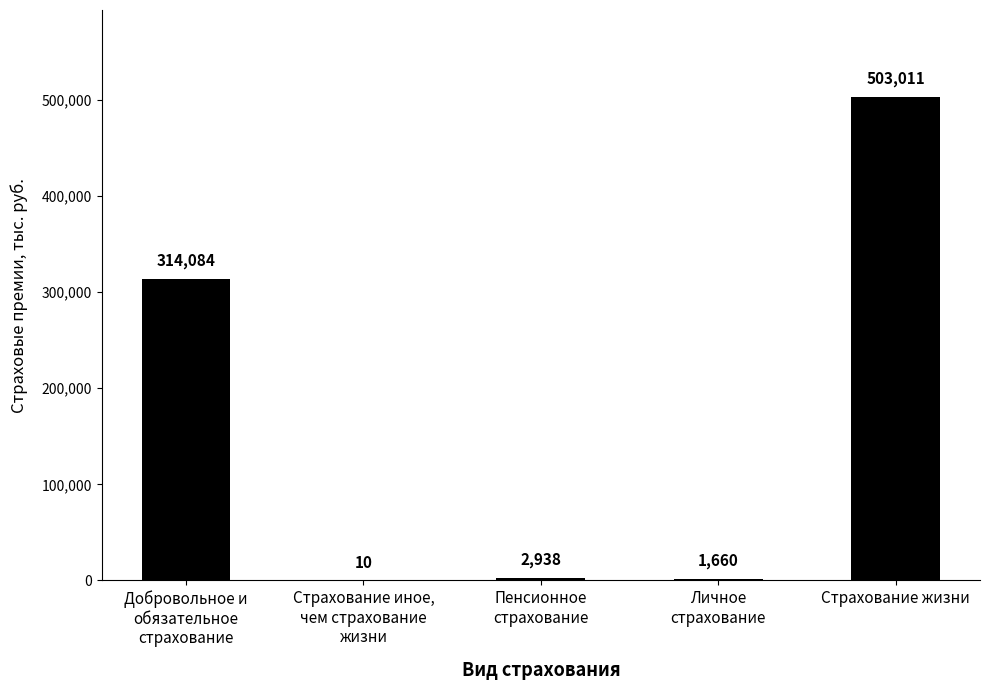

What is the change in value from Страхование иное,
чем страхование
жизни to Пенсионное
страхование?

+2928